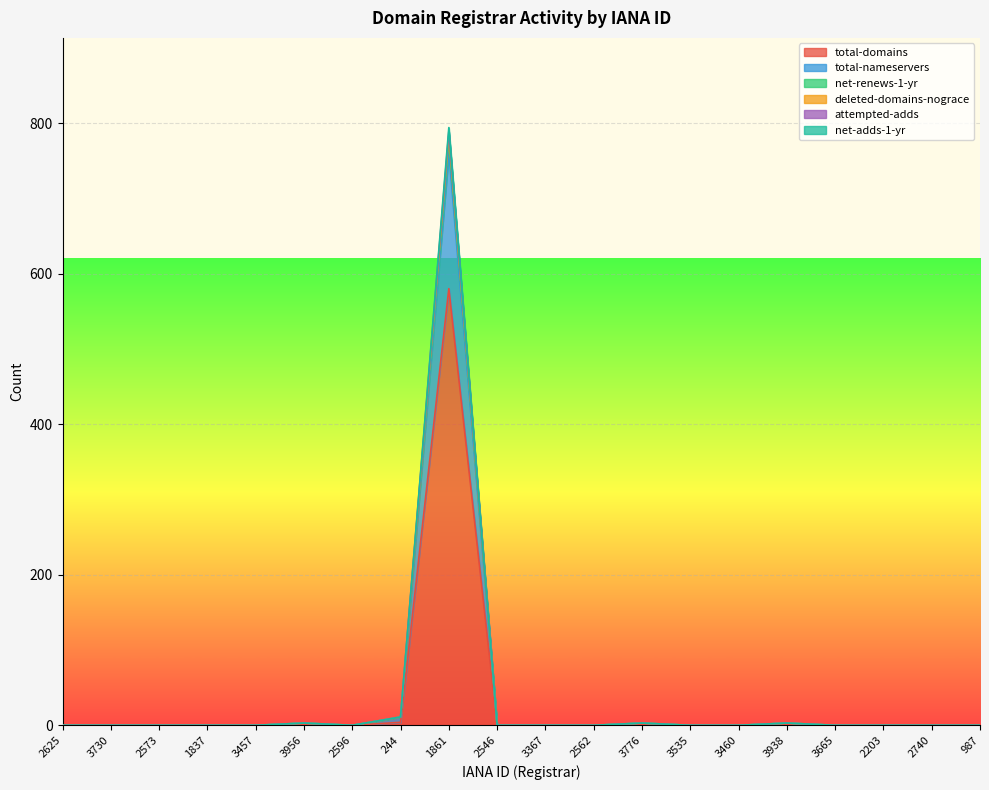

In total-domains, how many points are higher than both neighbors (excluding endpoints)?

4